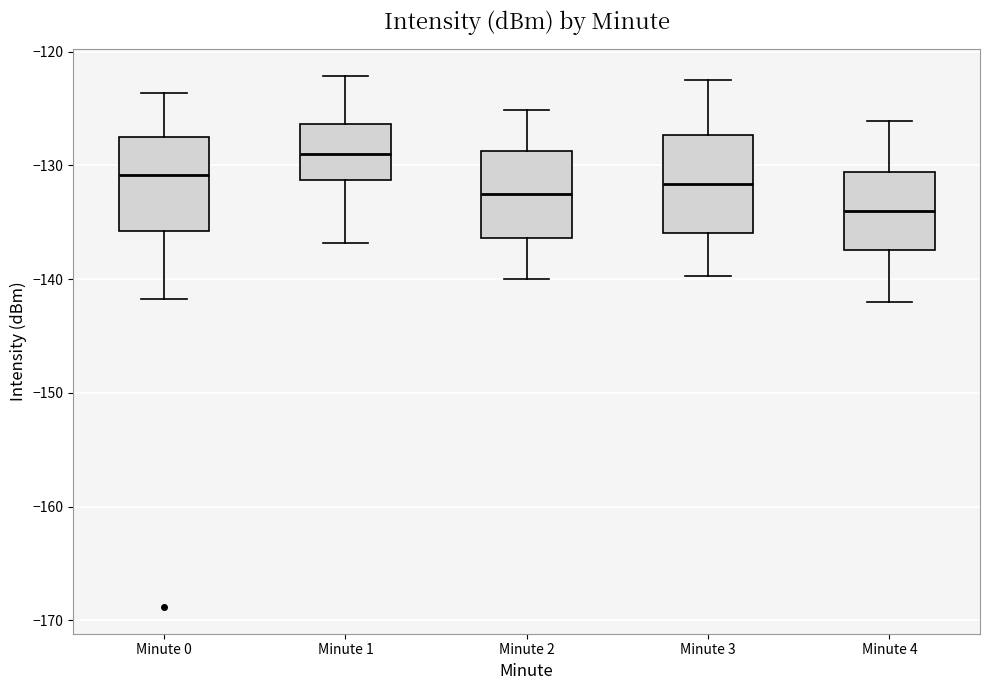

Reading left to right, transcribe this box plot: for each box, give where its median line is, the range the box spans, and where its two whiskers end, as read against the y-axis. The values are not printed on the chart, so give them approximately, as read against the axis.

Minute 0: median -131, box -136 to -127, whiskers -142 to -124
Minute 1: median -129, box -131 to -126, whiskers -137 to -122
Minute 2: median -133, box -136 to -129, whiskers -140 to -125
Minute 3: median -132, box -136 to -127, whiskers -140 to -122
Minute 4: median -134, box -137 to -131, whiskers -142 to -126